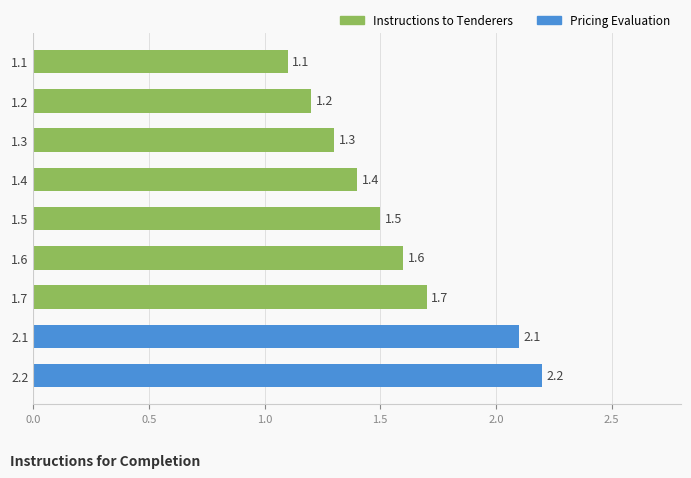

Reading bottom to top, what are all the values shown in this chart?

2.2	2.1	1.7	1.6	1.5	1.4	1.3	1.2	1.1